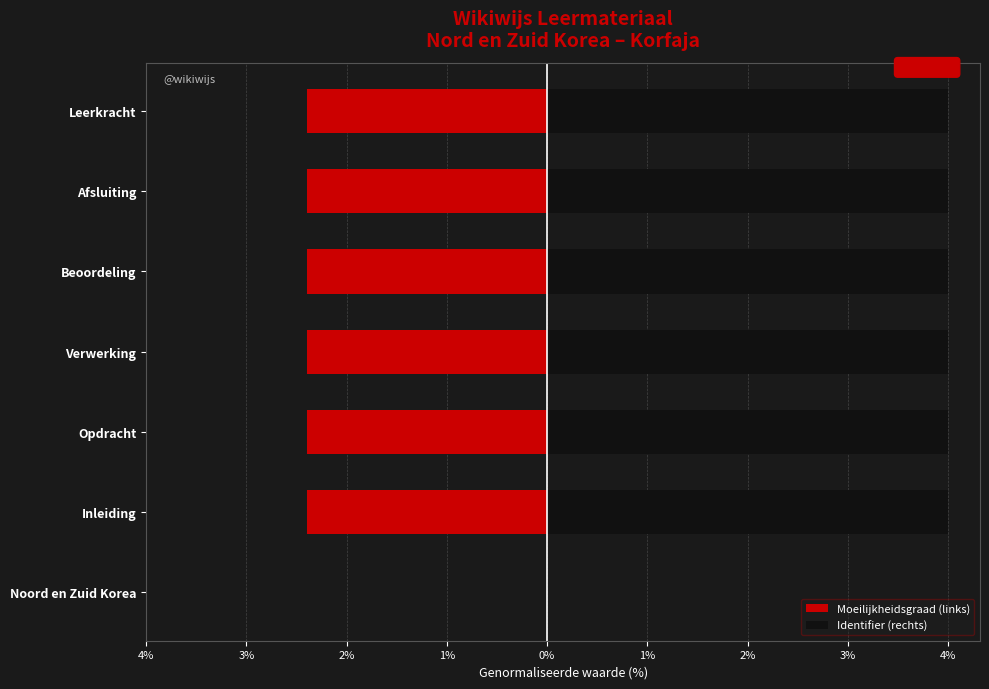

True or false: Identifier (rechts) has a value of 4.0 at Inleiding.

True